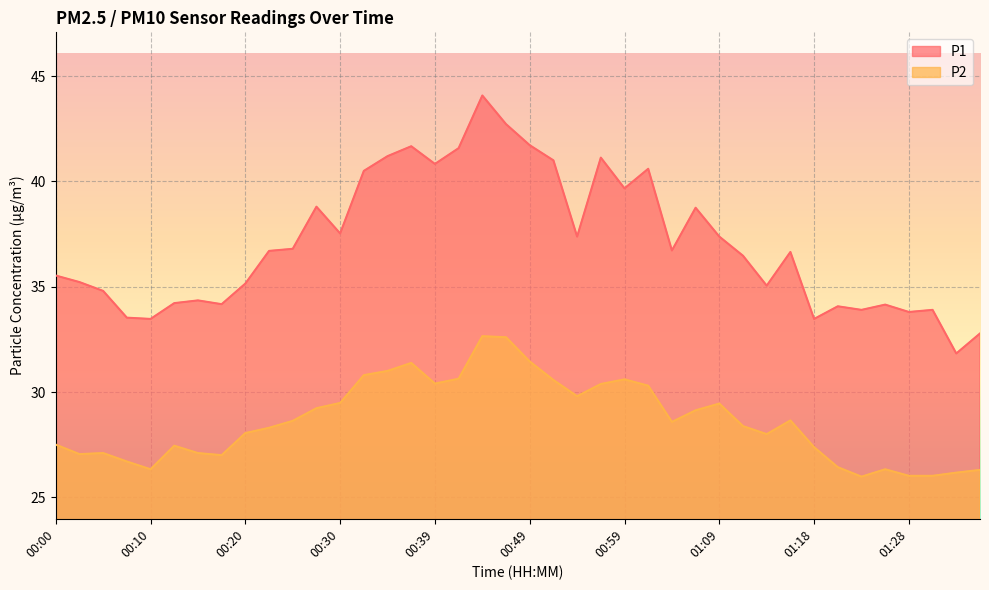

True or false: P2 and P1 intersect in this chart.

False